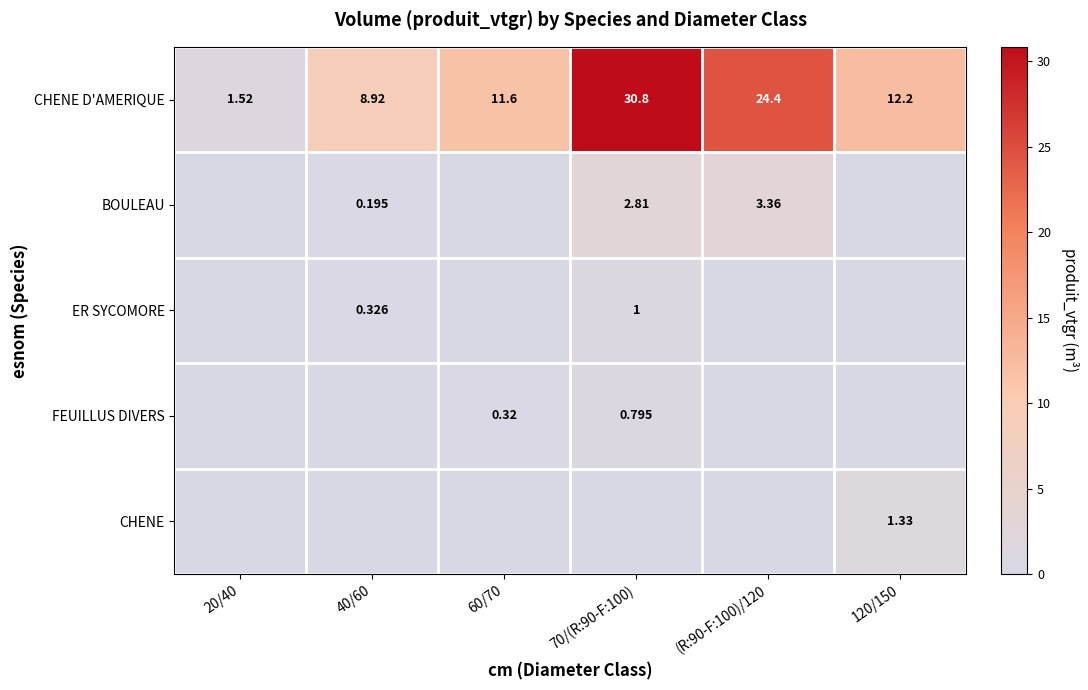

At how many categories does at least one series exceed 30?

1